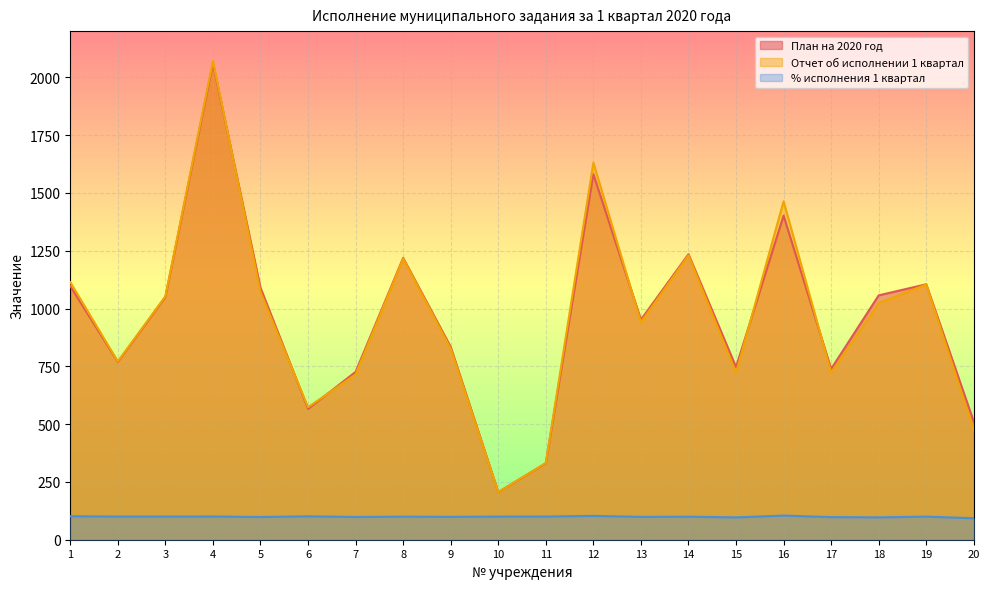

At 11, list the series in order from largest to smallest.

Отчет об исполнении 1 квартал, План на 2020 год, % исполнения 1 квартал